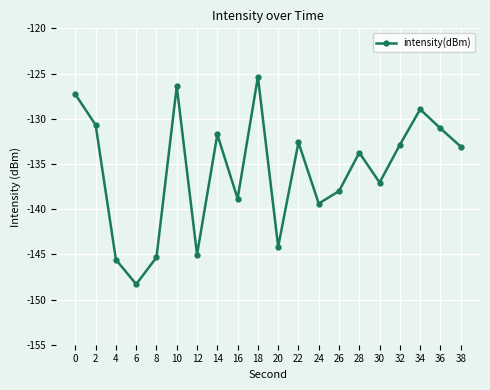

At which label is the value closest to -136?

30